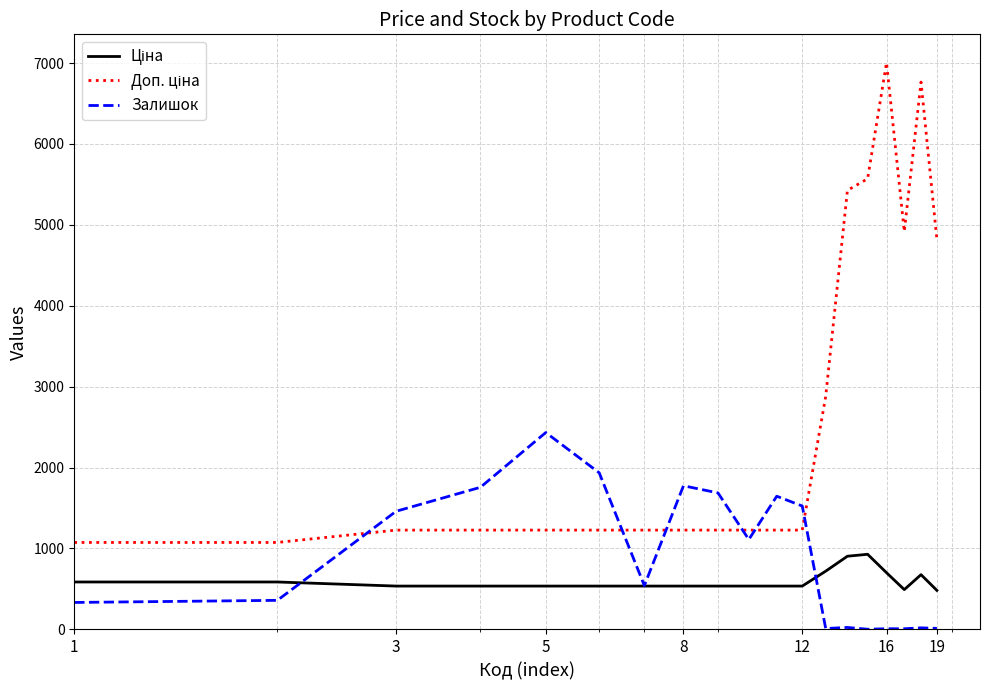

What is the maximum value for Залишок?

2433.0